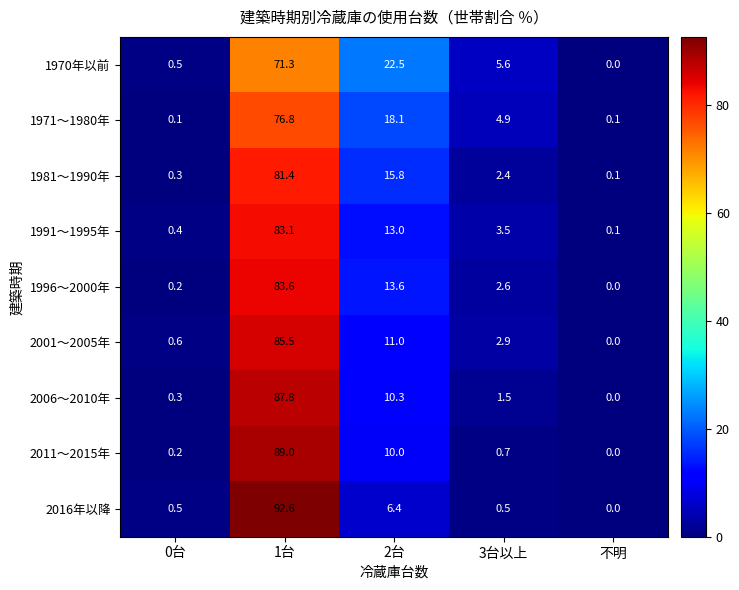

Rank the series by their maximum value, from lowest to highest.

1970年以前, 1971～1980年, 1981～1990年, 1991～1995年, 1996～2000年, 2001～2005年, 2006～2010年, 2011～2015年, 2016年以降